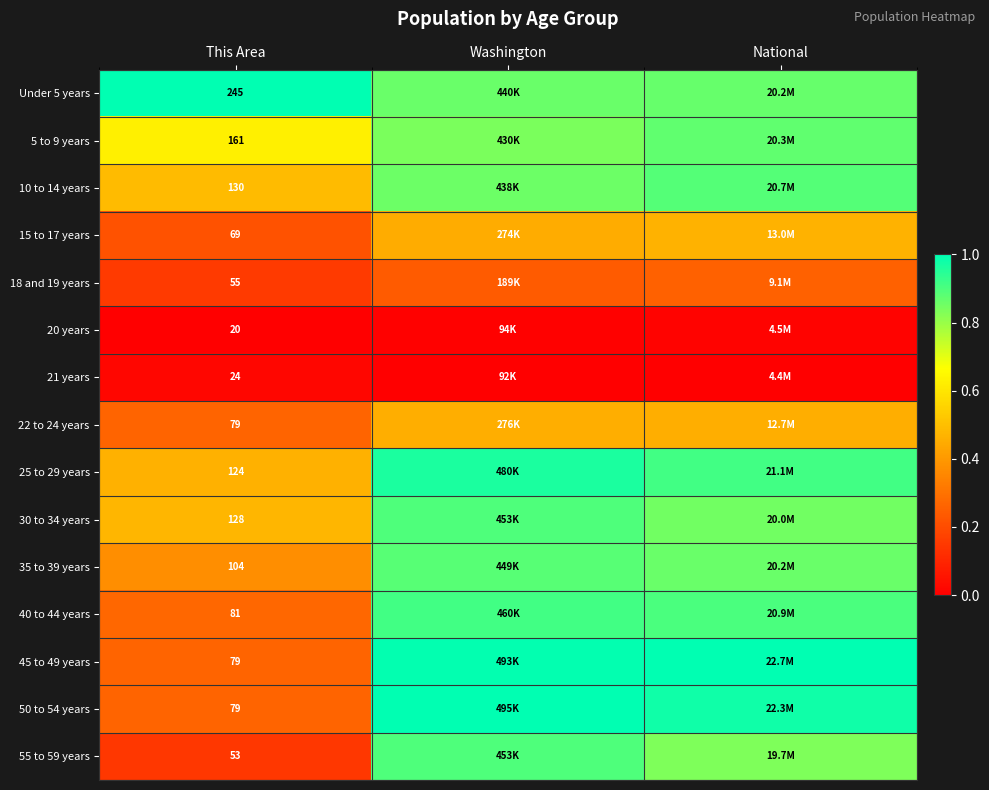

Is the value of 20 years at This Area greater than the value of 55 to 59 years at This Area?

No